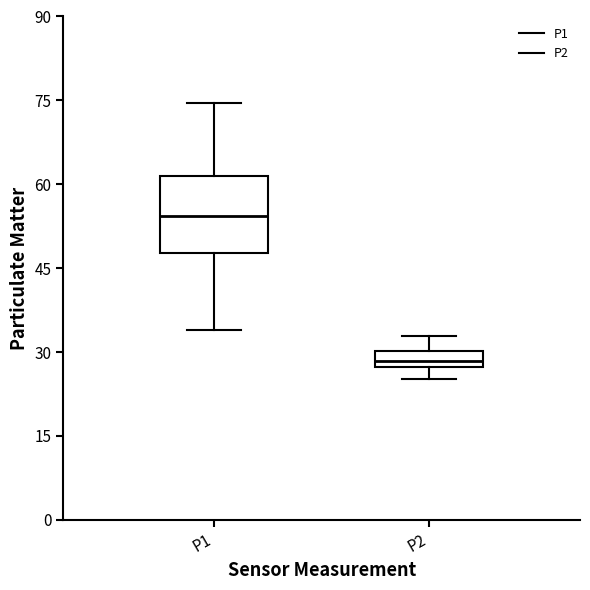

Comparing the boxes themselves (not the whiskers), which one is the tallest?

P1